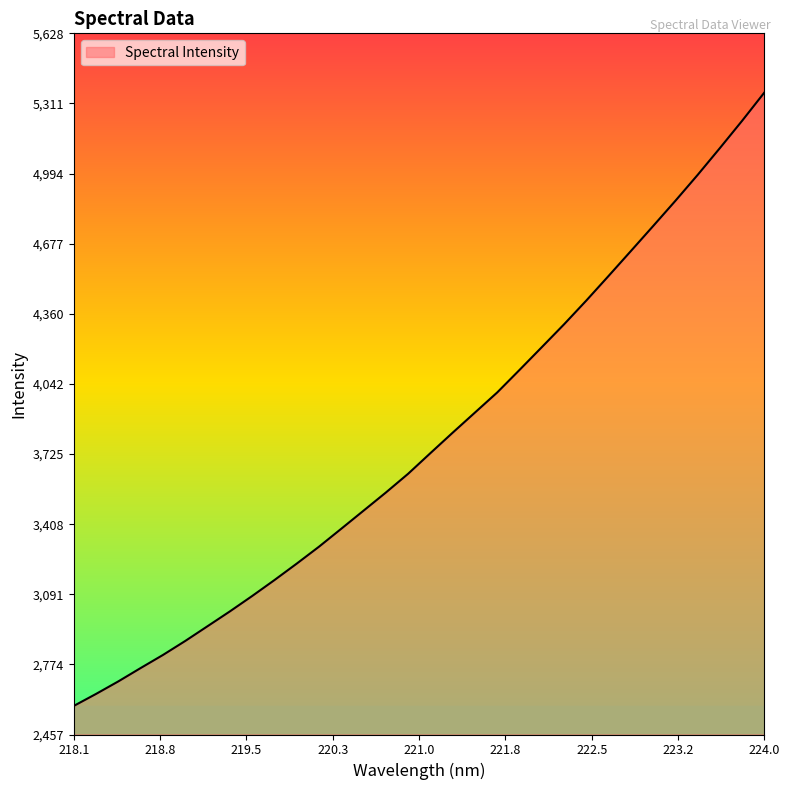

Does the chart display data point markers on the line(s)?

No